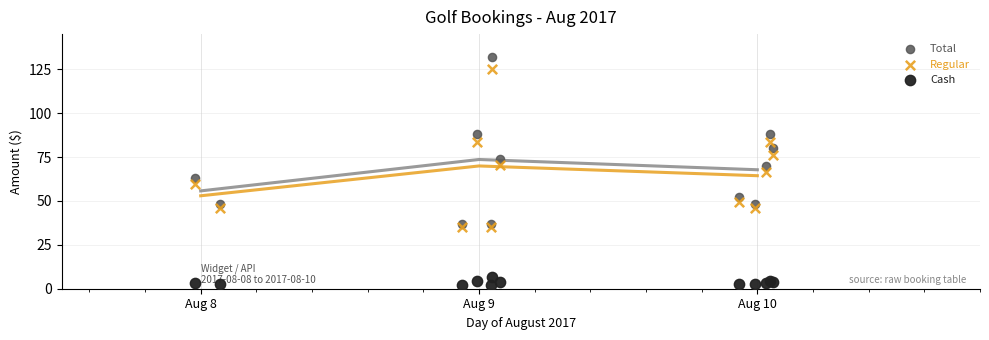

Which series reaches the minimum Y coordinate?

Cash